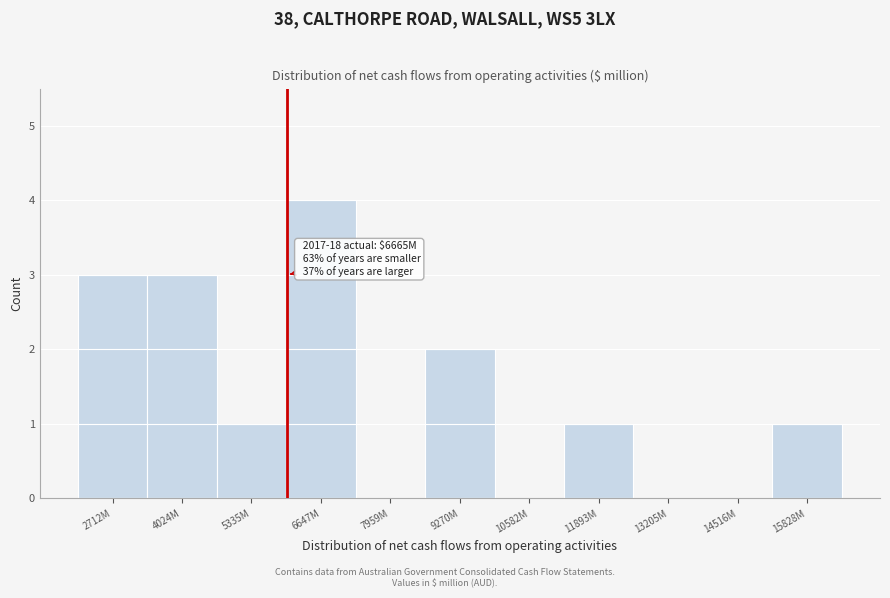

Reading right to left, transcribe all the data shown in this chart.

15828M=1	14516M=0	13205M=0	11893M=1	10582M=0	9270M=2	7959M=0	6647M=4	5335M=1	4024M=3	2712M=3